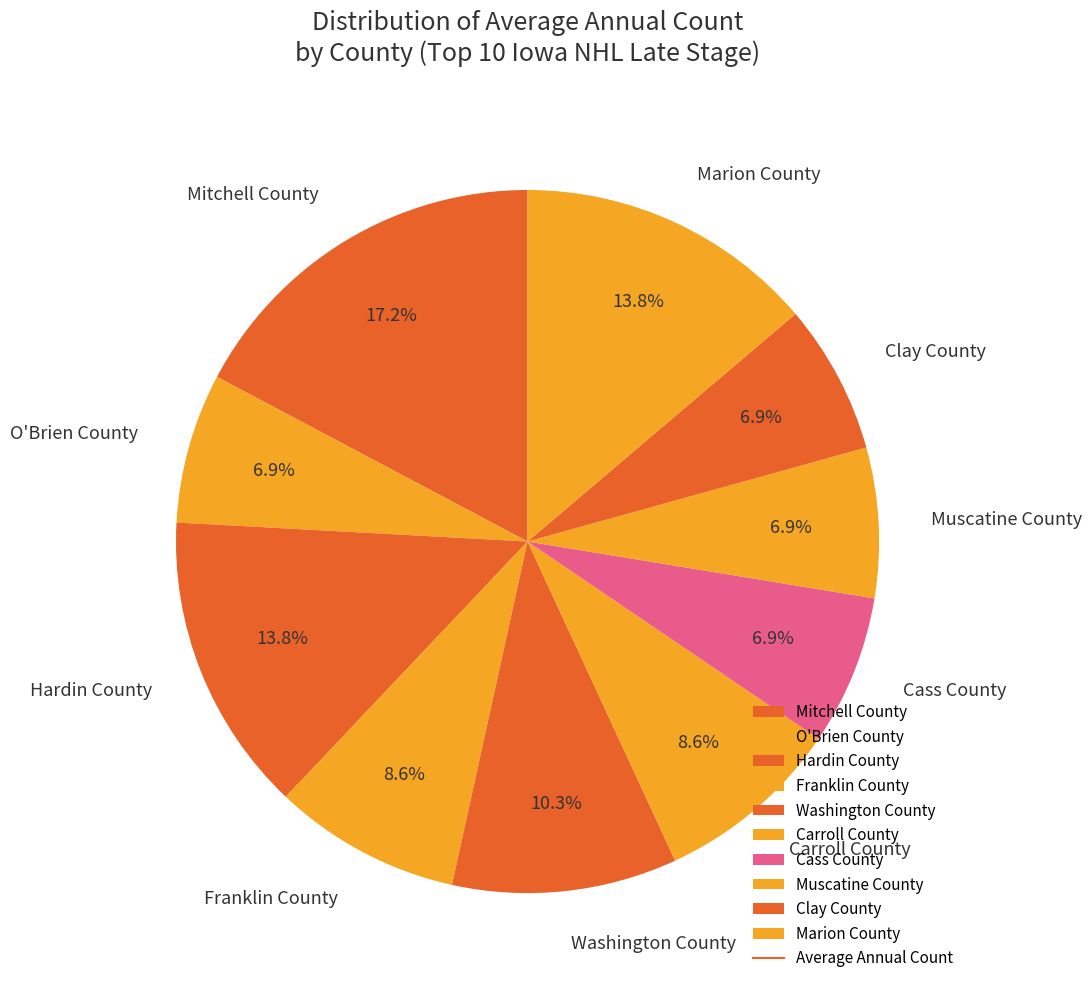

To the nearest percent, what is the difference between the Washington County and Franklin County slice percentages?

2%